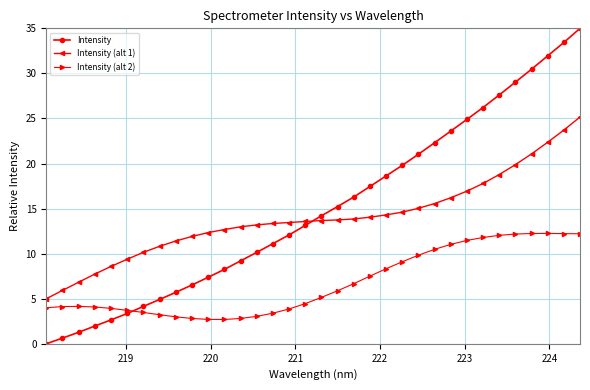

Which series has the widest spread of values?

Intensity